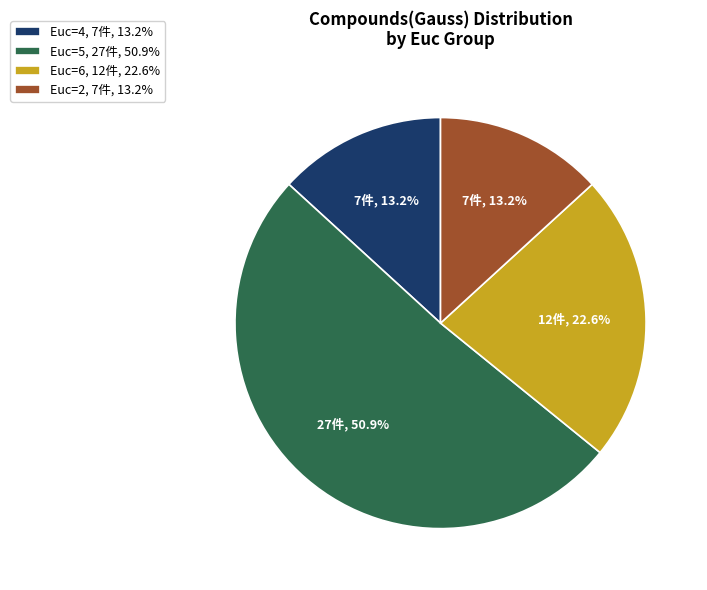

Is there a majority slice in this chart?

Yes